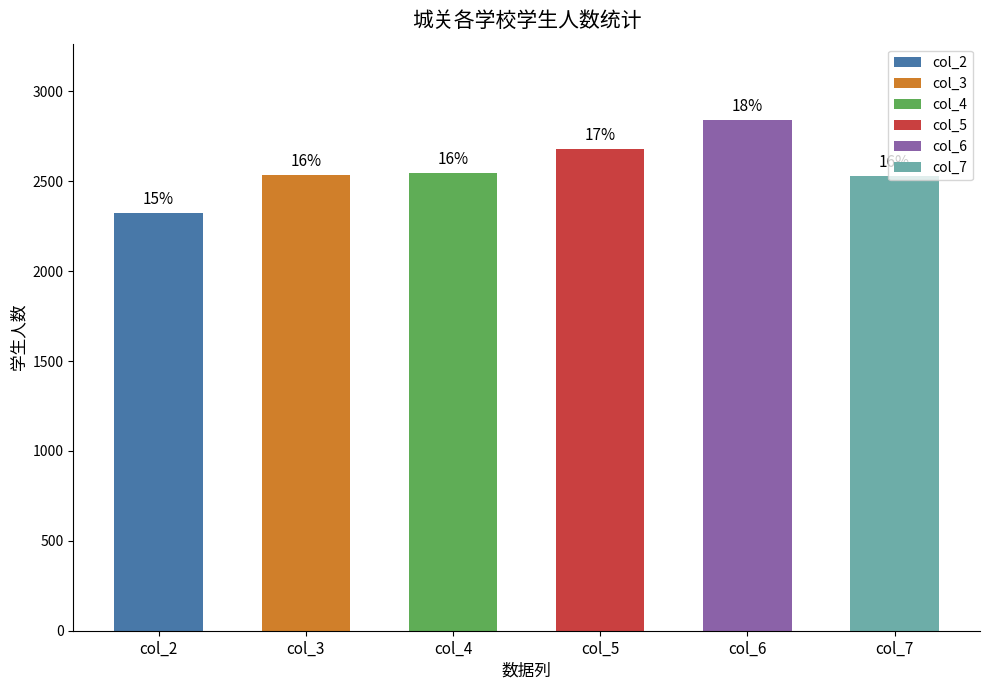

Does the chart contain any negative values?

No